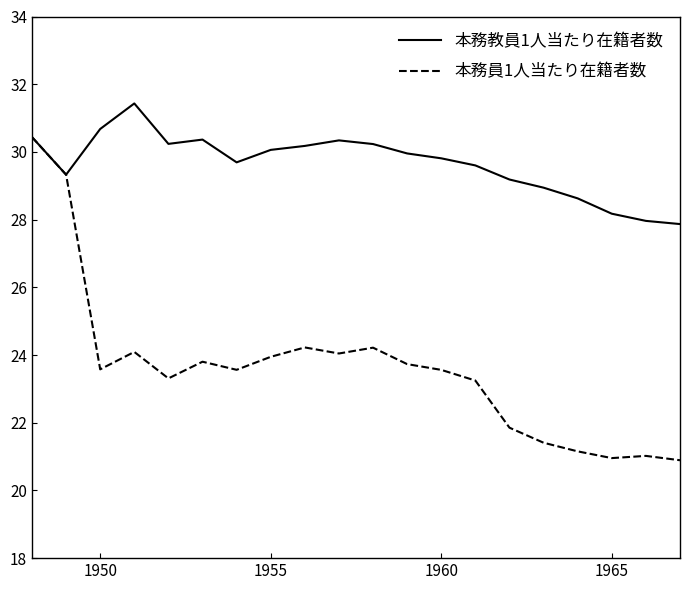

Does the chart have visible grid lines?

No